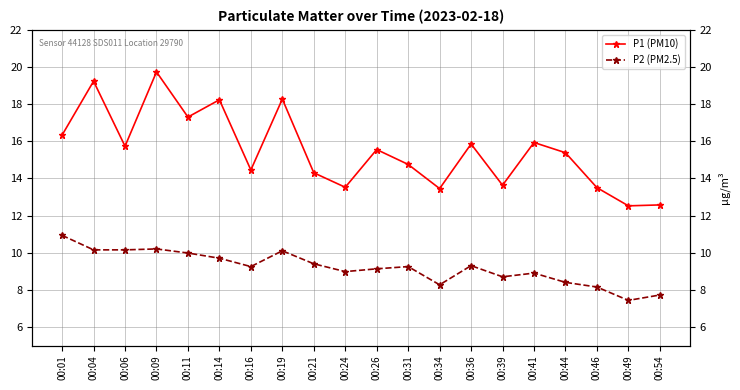

At which category does the chart reach its peak across all series?

00:09